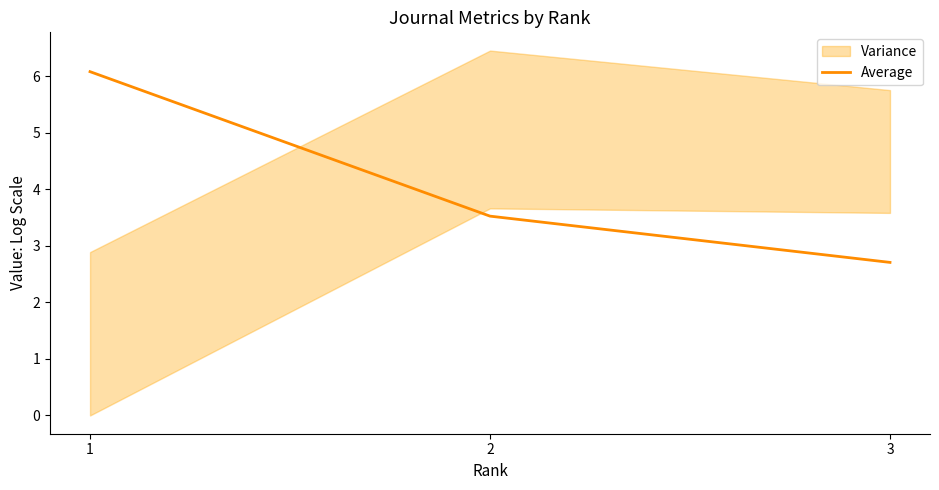

At which category does the chart reach its peak across all series?

1